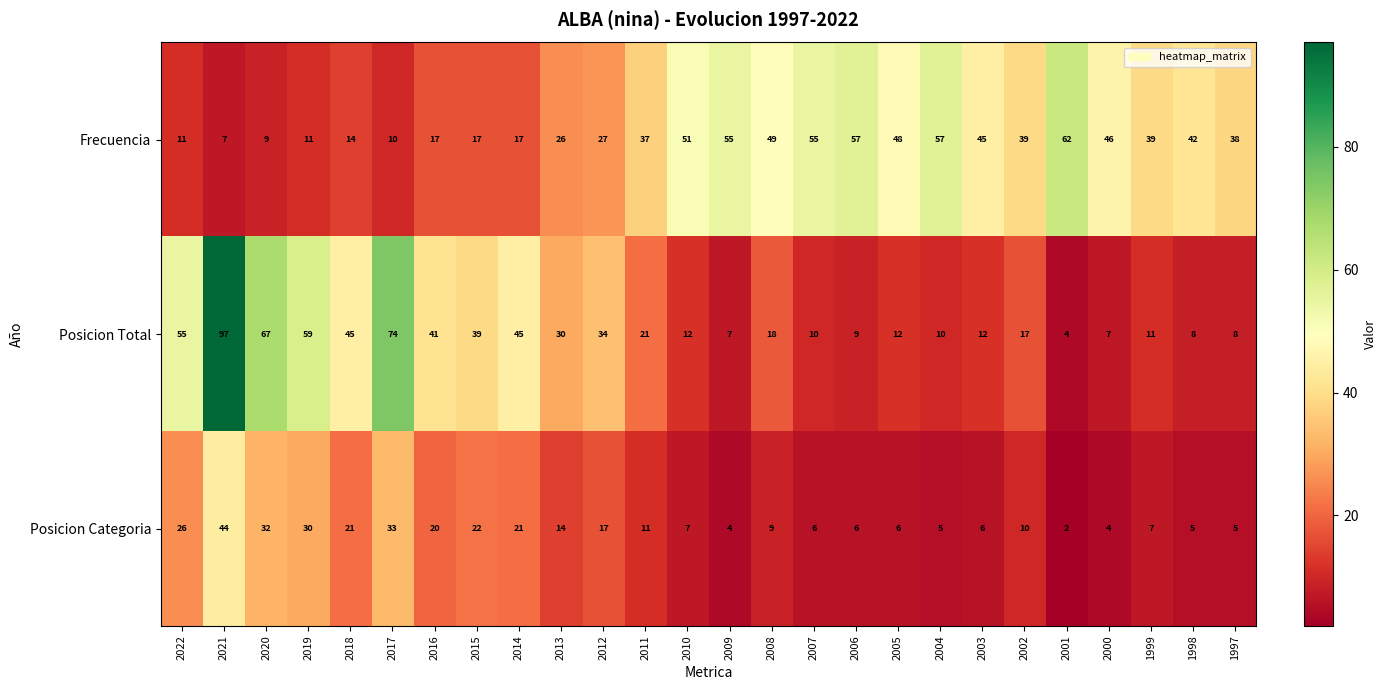

Rank the series by their average value, from highest to lowest.

Frecuencia, Posicion Total, Posicion Categoria